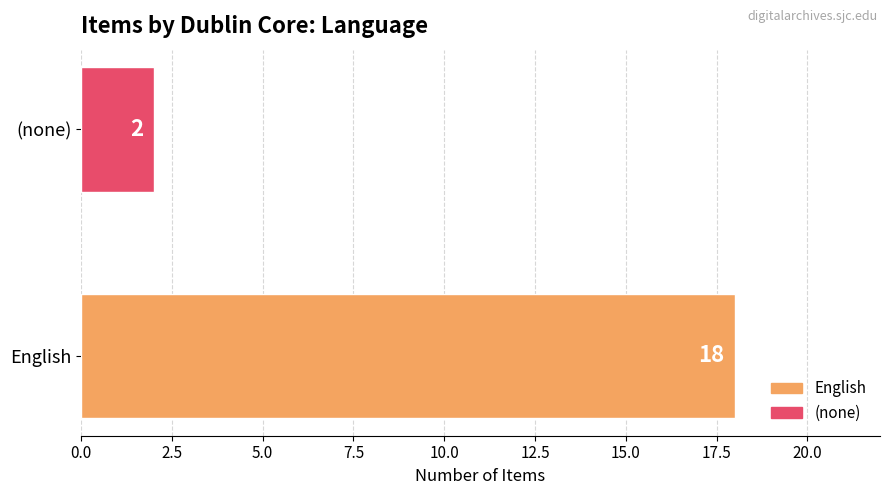

Count the number of categories in the chart.

2